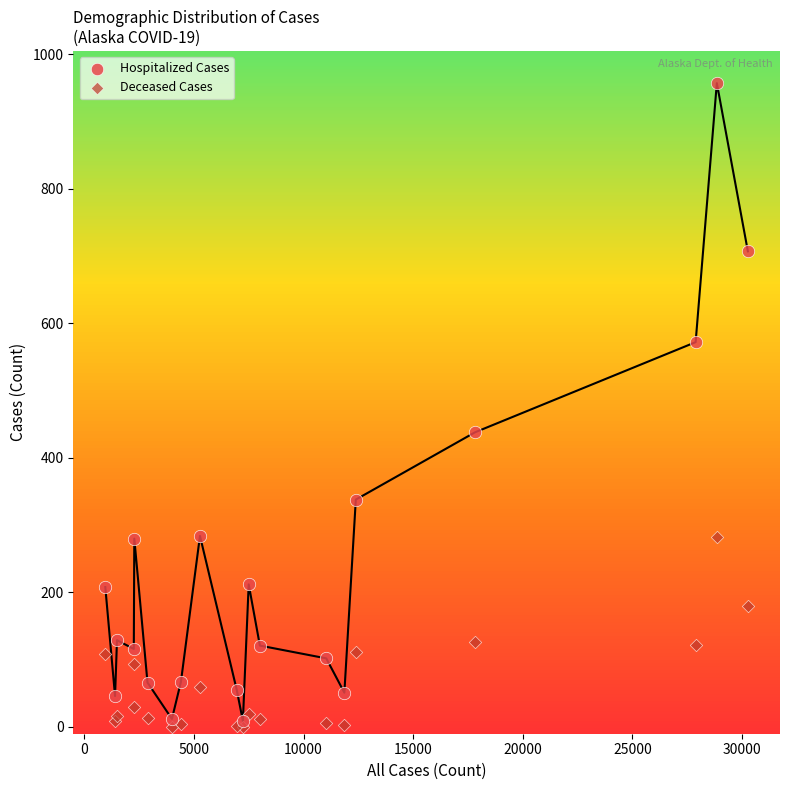

Which series contains the lowest Y value?

Deceased Cases